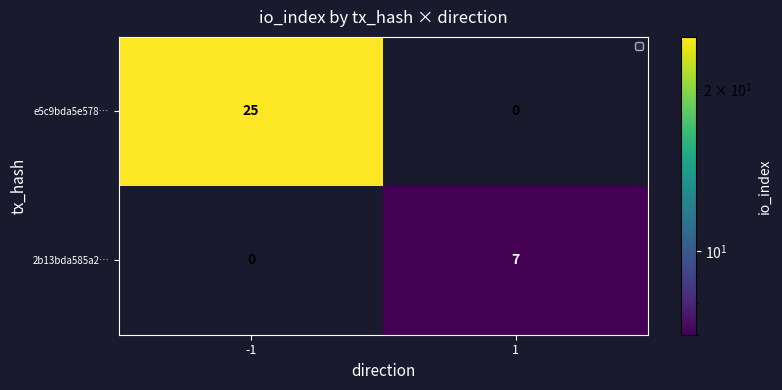

At 1, list the series in order from smallest to largest.

e5c9bda5e578…, 2b13bda585a2…